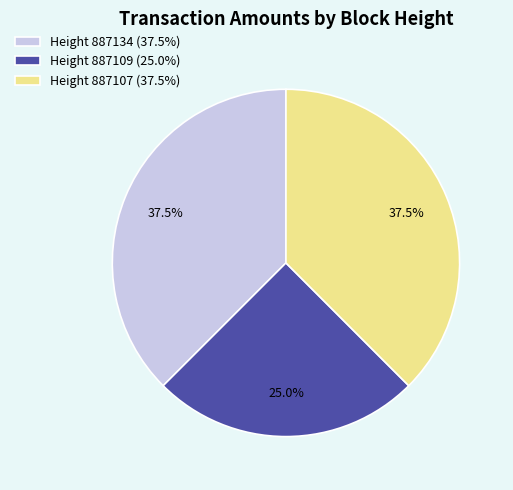

Combined, what portion of the pie is Height 887134 (37.5%) and Height 887107 (37.5%)?

75.0%